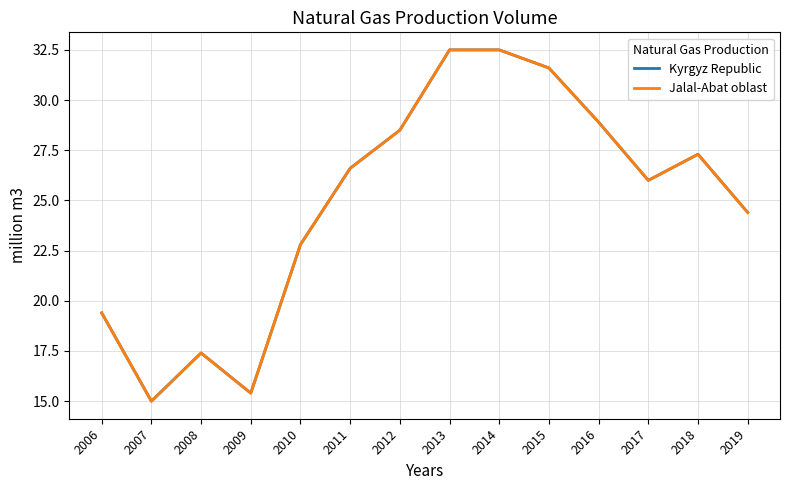

True or false: Jalal-Abat oblast and Kyrgyz Republic intersect in this chart.

False